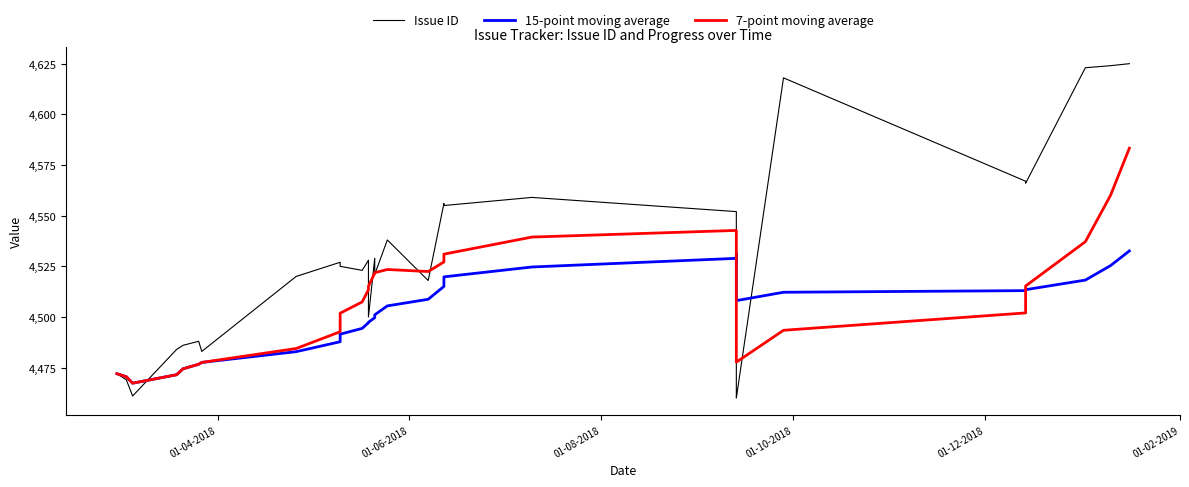

Rank the series by their maximum value, from lowest to highest.

15-point moving average, 7-point moving average, Issue ID